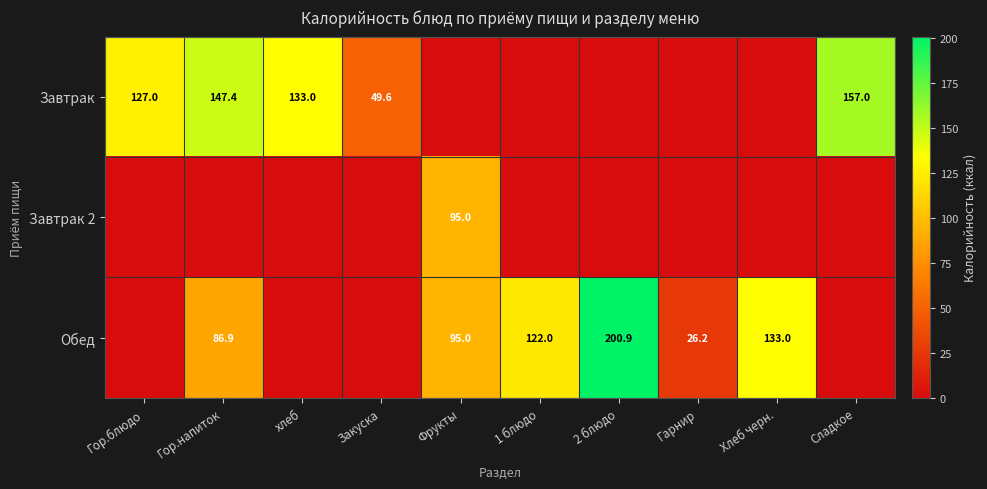

The Завтрак series shows 103.2 at Сладкое. True or false?

False